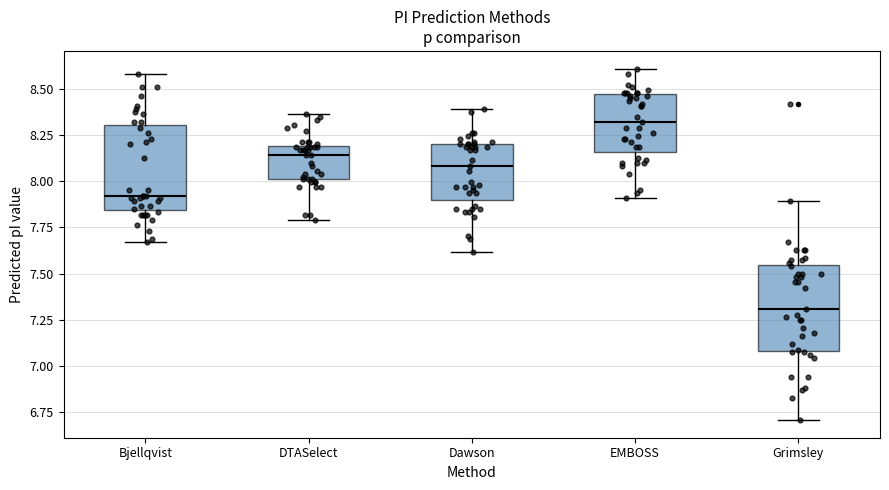

Which box's median line is the lowest?

Grimsley